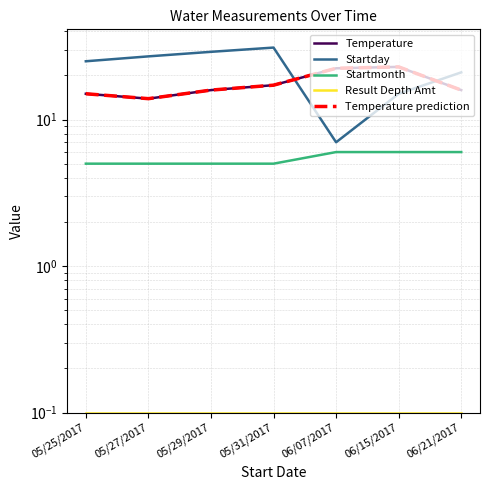

At 05/25/2017, list the series in order from largest to smallest.

Startday, Temperature, Temperature prediction, Startmonth, Result Depth Amt